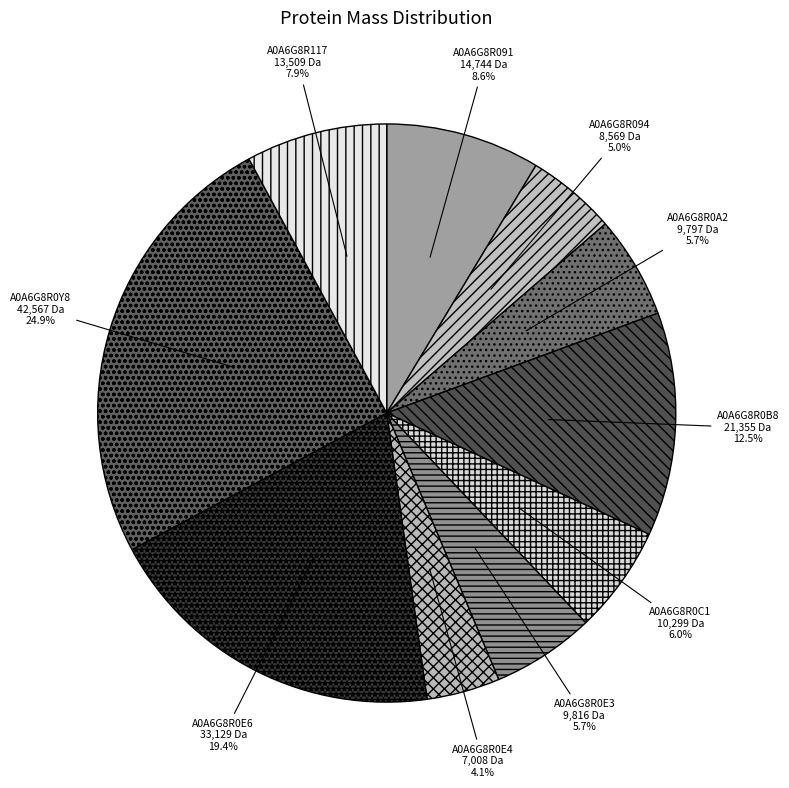

Count the number of slices in the pie.

10